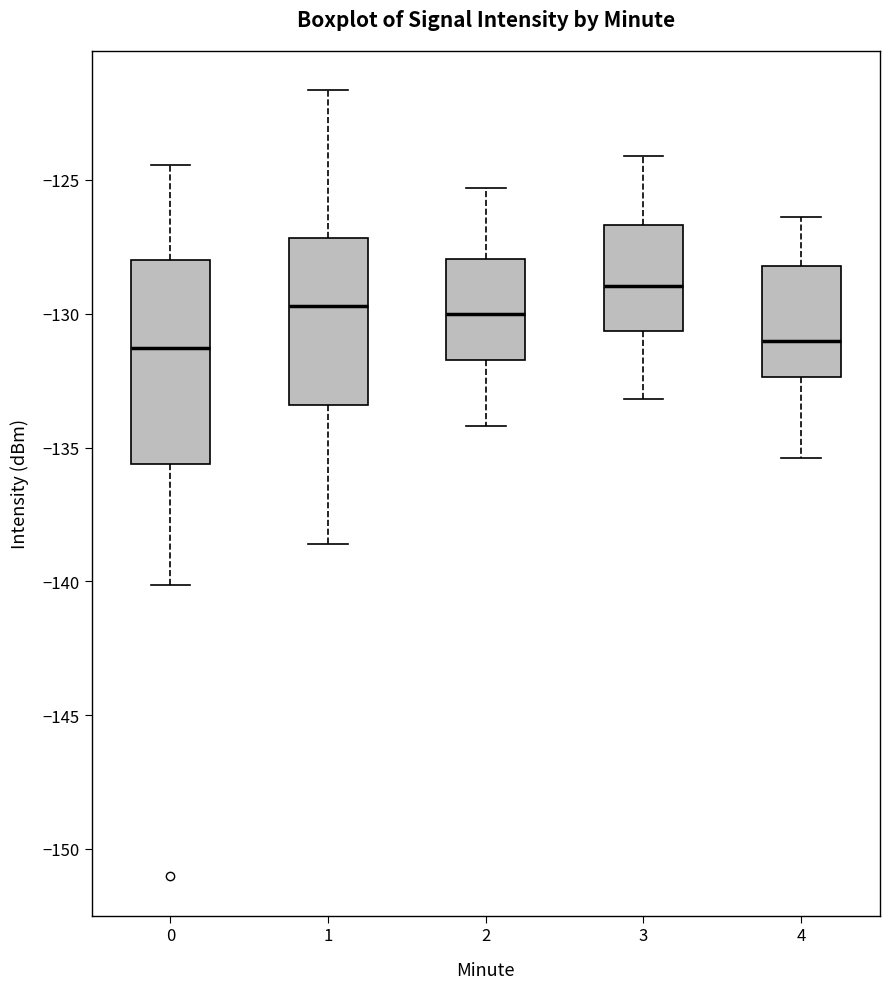

Comparing the boxes themselves (not the whiskers), which one is the tallest?

0